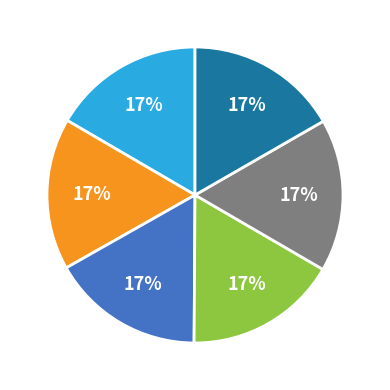

To the nearest percent, what is the average slice percentage?

17%